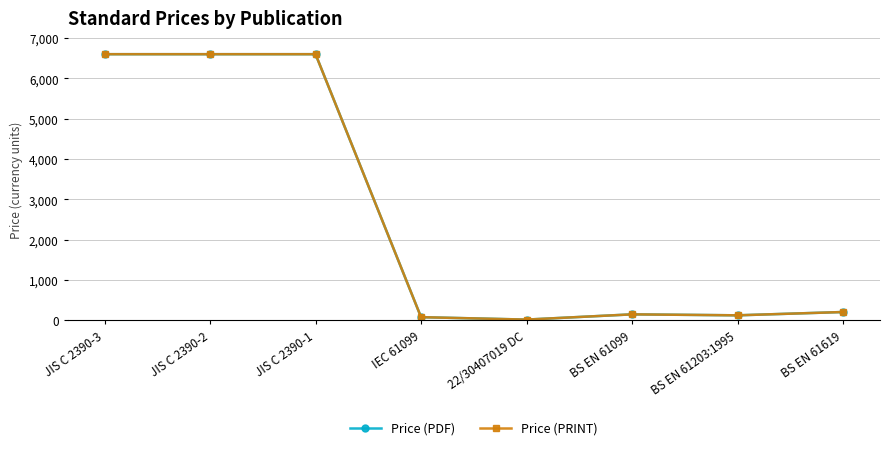

List the labels in order of Price (PRINT) value, largest first.

JIS C 2390-3, JIS C 2390-2, JIS C 2390-1, BS EN 61619, BS EN 61099, BS EN 61203:1995, IEC 61099, 22/30407019 DC